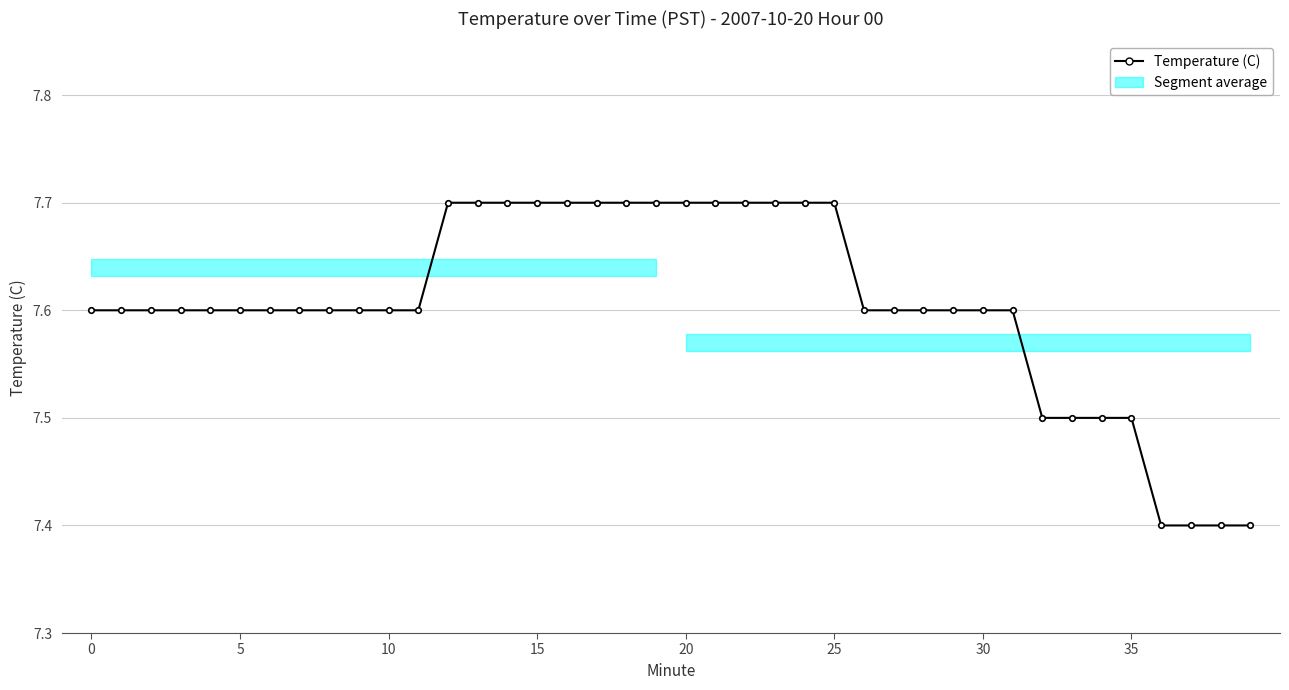

Reading left to right, what are all the values shown in this chart?

7.6	7.6	7.6	7.6	7.6	7.6	7.6	7.6	7.6	7.6	7.6	7.6	7.7	7.7	7.7	7.7	7.7	7.7	7.7	7.7	7.7	7.7	7.7	7.7	7.7	7.7	7.6	7.6	7.6	7.6	7.6	7.6	7.5	7.5	7.5	7.5	7.4	7.4	7.4	7.4